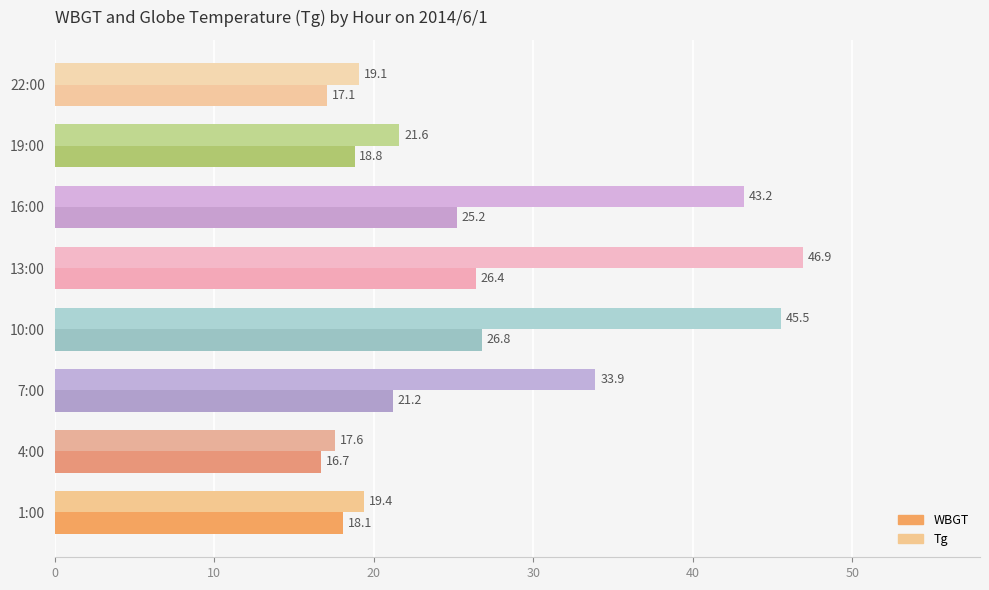

The WBGT series shows 16.7 at 4:00. True or false?

True